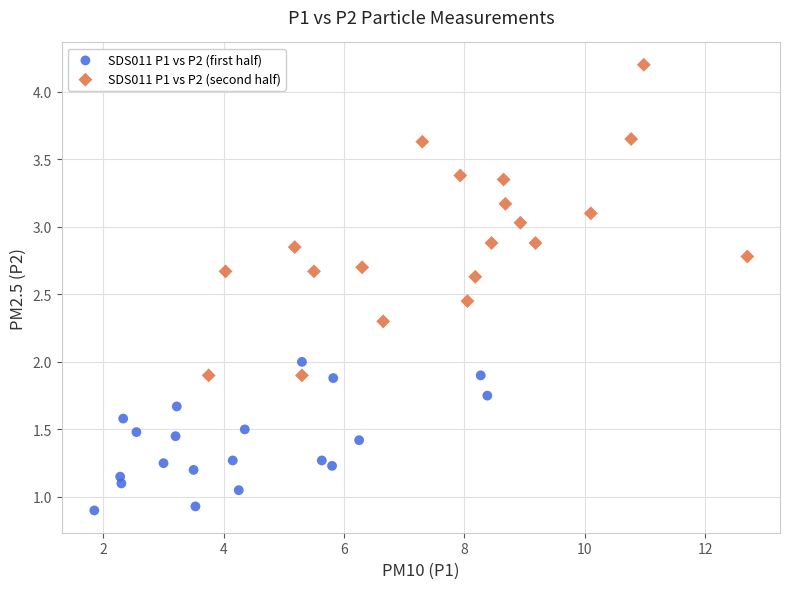

Which series has the largest Y range (max minus min)?

SDS011 P1 vs P2 (second half)